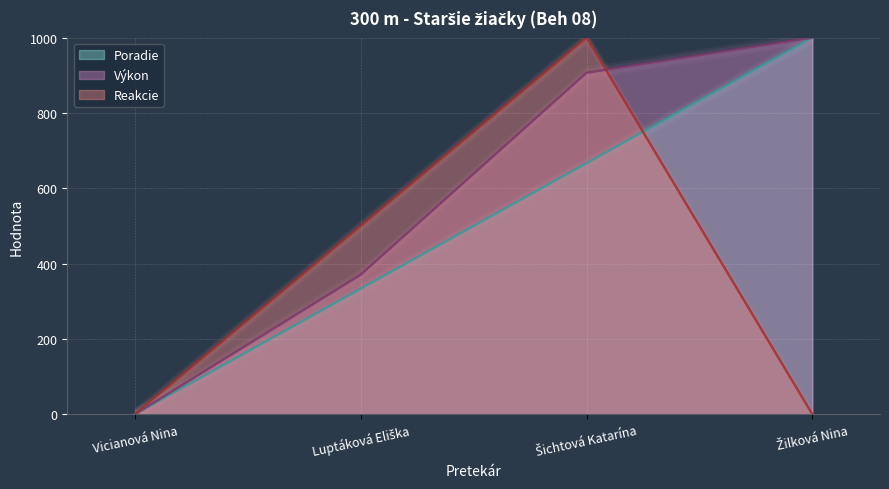

What is the difference between the second highest and minimum values in the Reakcie series?

500.0